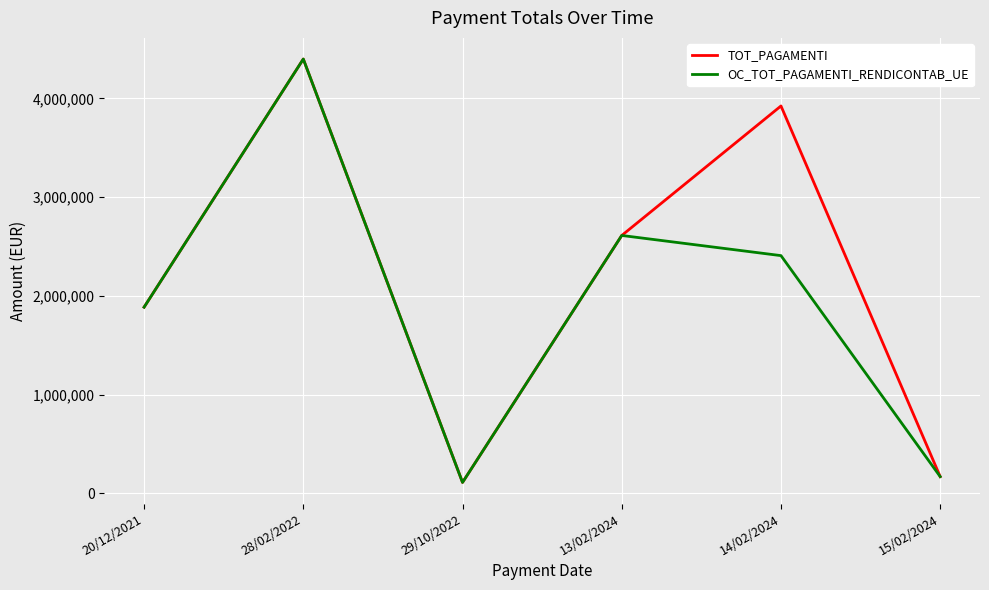

Which series has the largest total across all categories?

TOT_PAGAMENTI